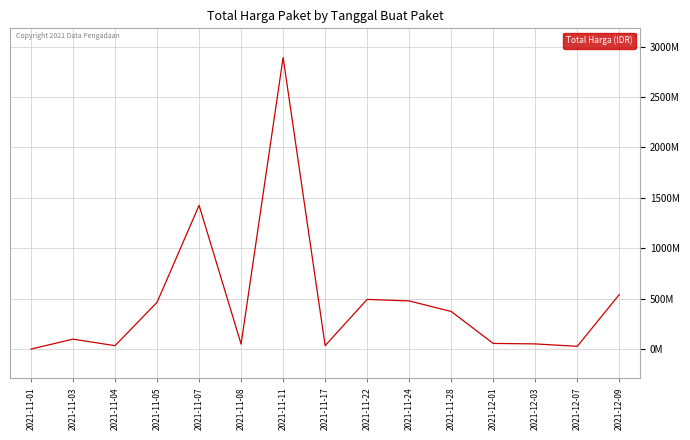

What position from the left is 2021-12-07?

14